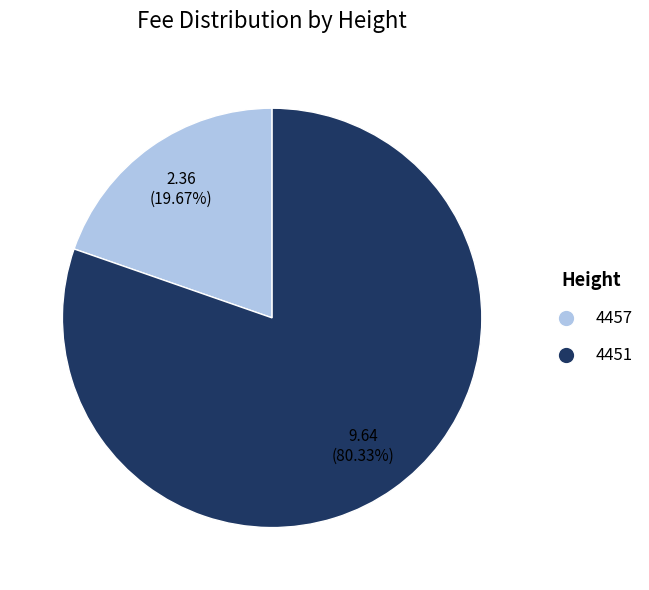

What is the total percentage of 4457 and 4451?

100.0%